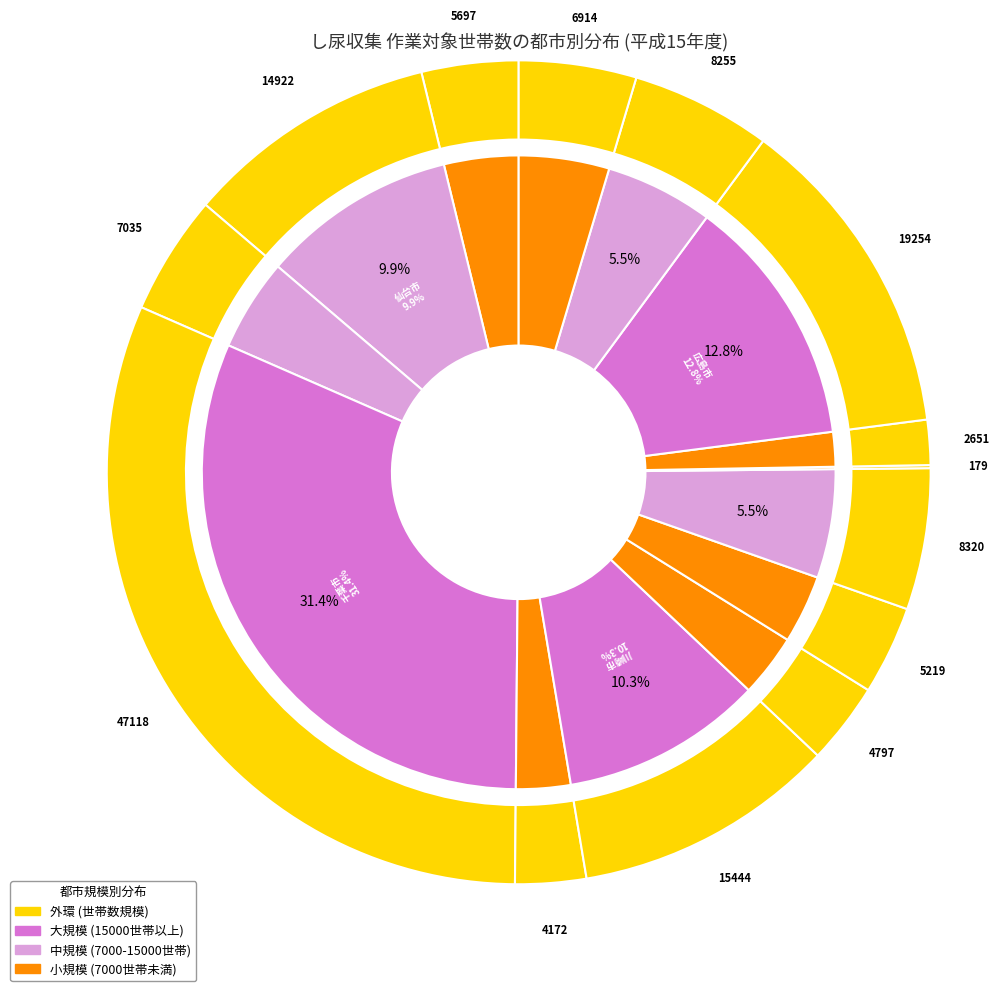

Count the number of slices in the pie.

14